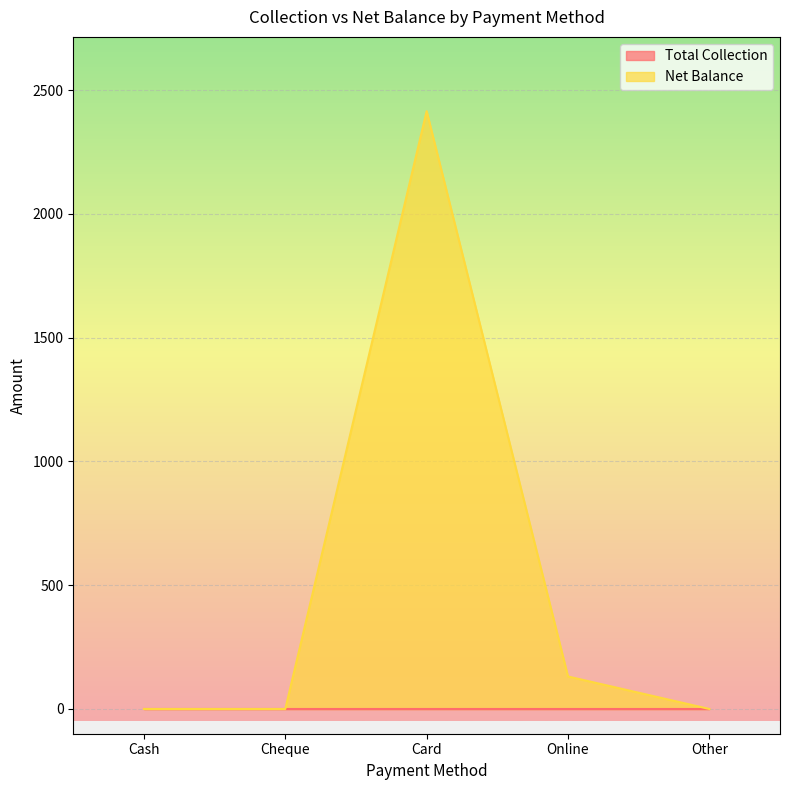

How many distinct data groups are displayed?

2